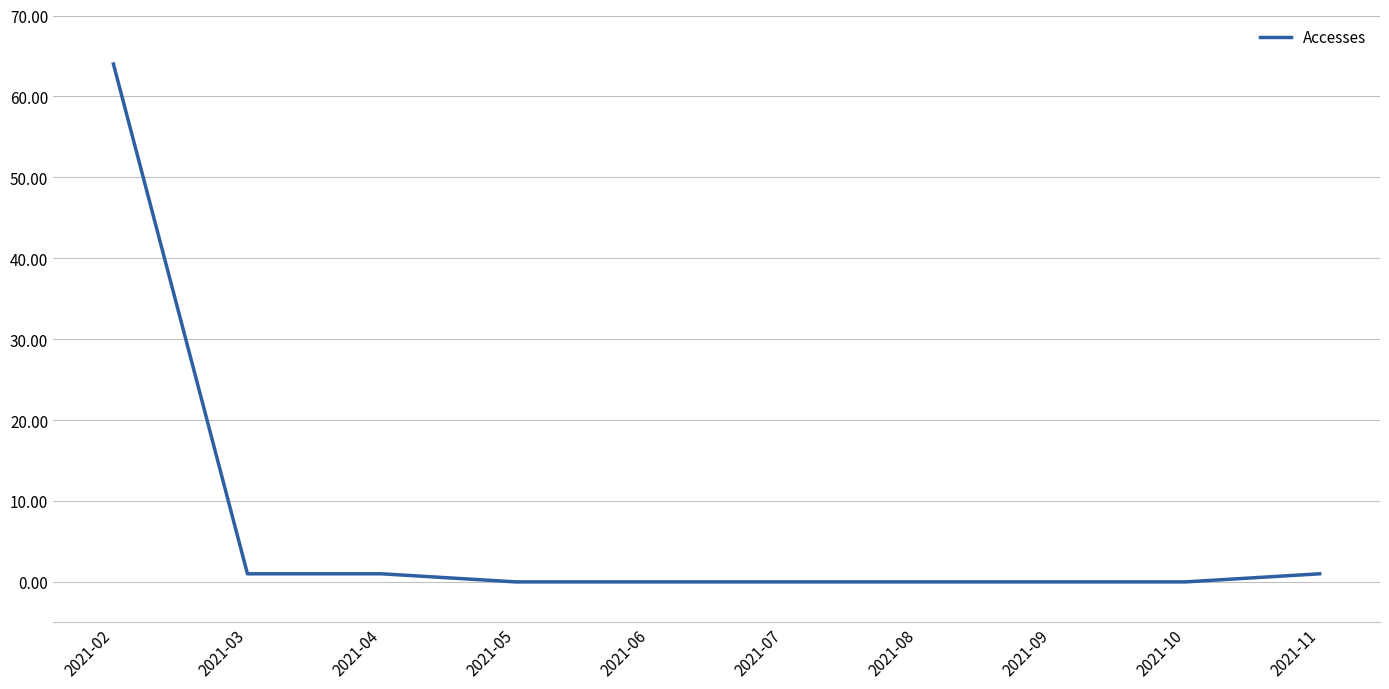

What is the greatest value displayed?

64